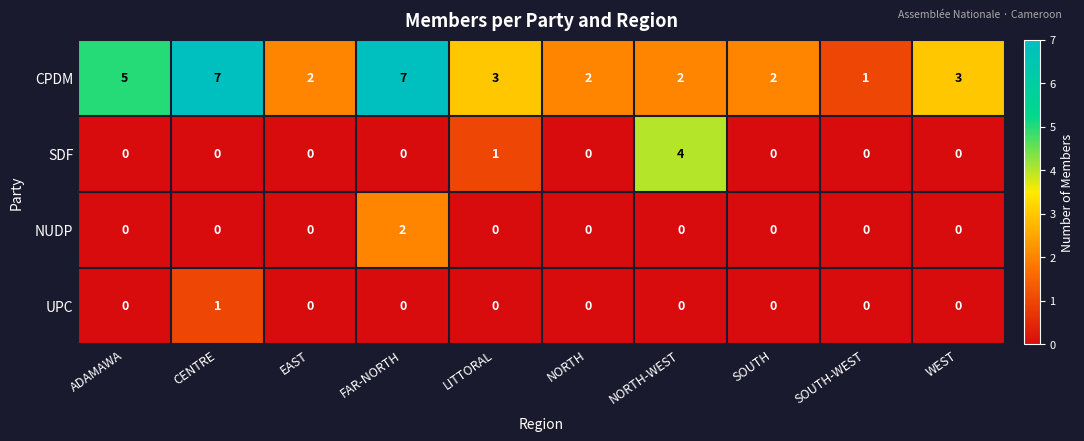

Is it true that NUDP equals 0 at CENTRE?

True